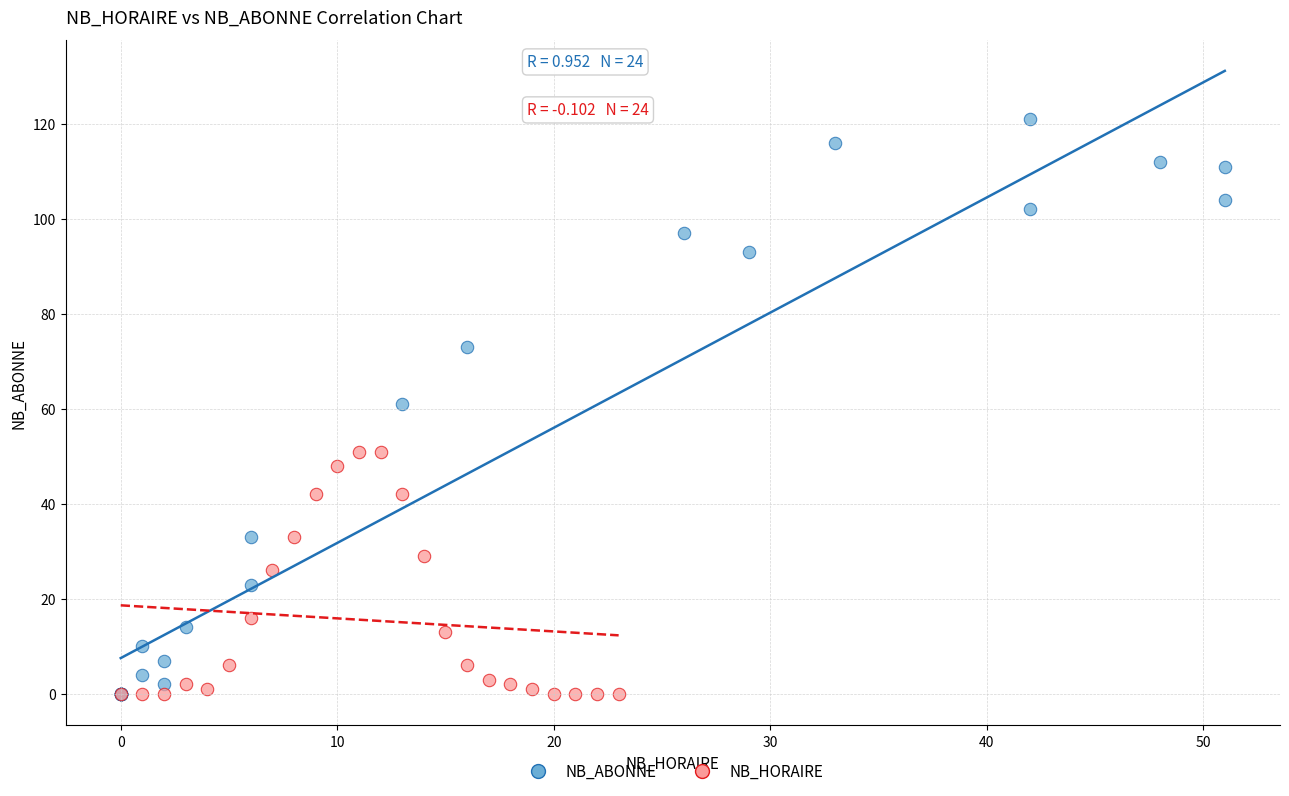

Which series has the widest spread of Y values?

NB_ABONNE